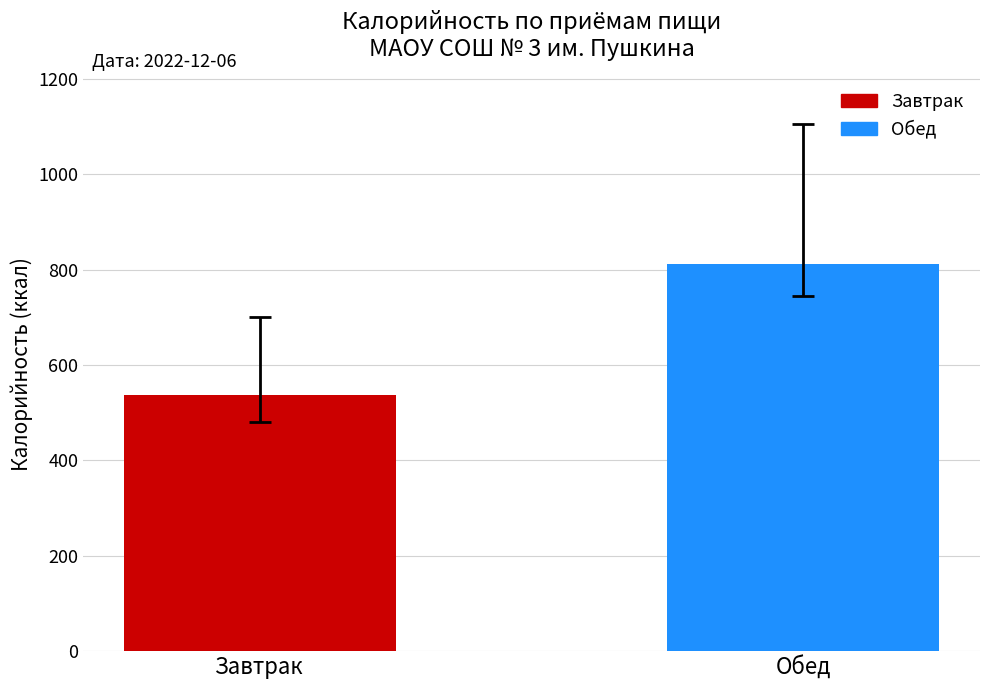

What position from the left is Завтрак?

1